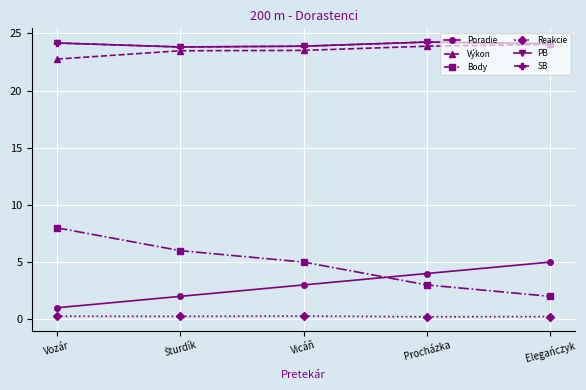

Which has a higher value, Procházka or Vicáň?

Procházka